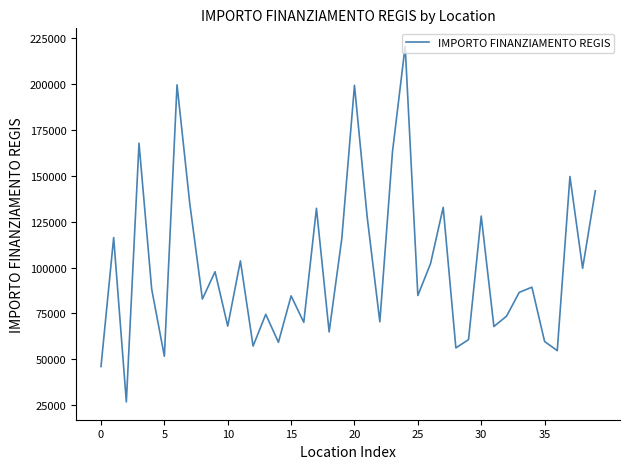

What is the difference between the maximum and minimum values?

193933.1